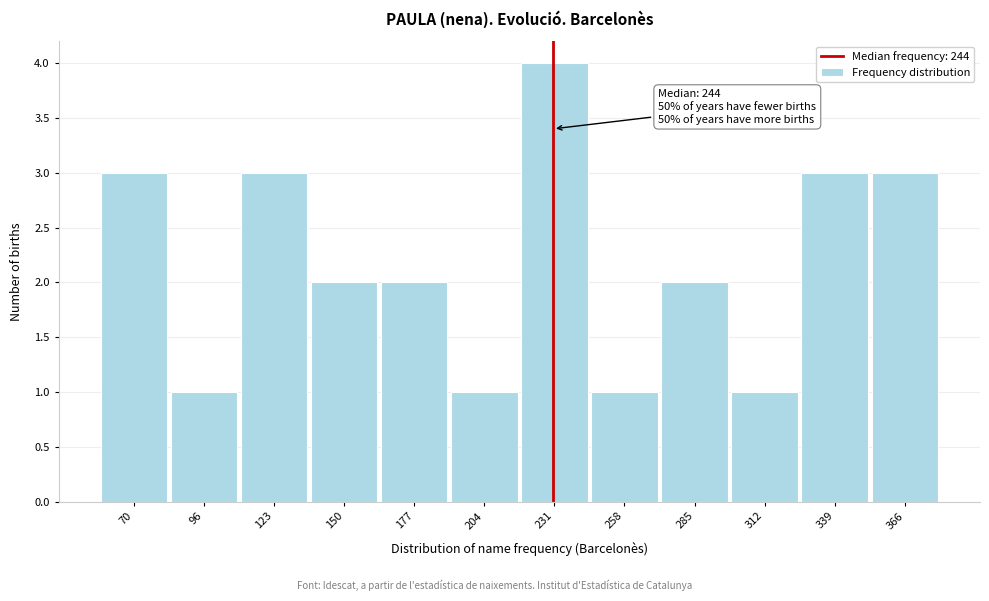

Reading left to right, transcribe all the data shown in this chart.

70=3	96=1	123=3	150=2	177=2	204=1	231=4	258=1	285=2	312=1	339=3	366=3